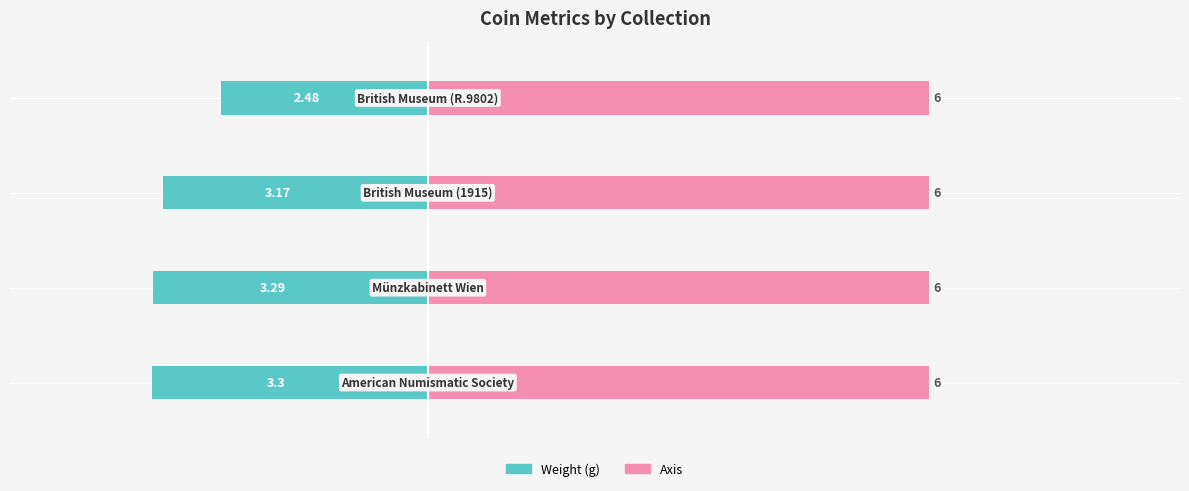

Which series has the largest range (max minus min)?

weight